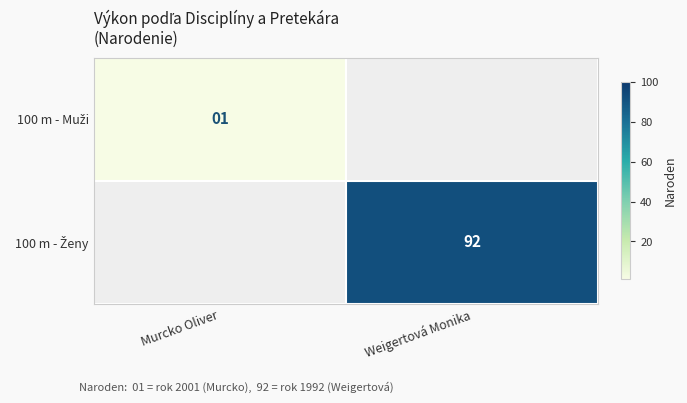

Read the 100 m - Muži value at Murcko Oliver.

1